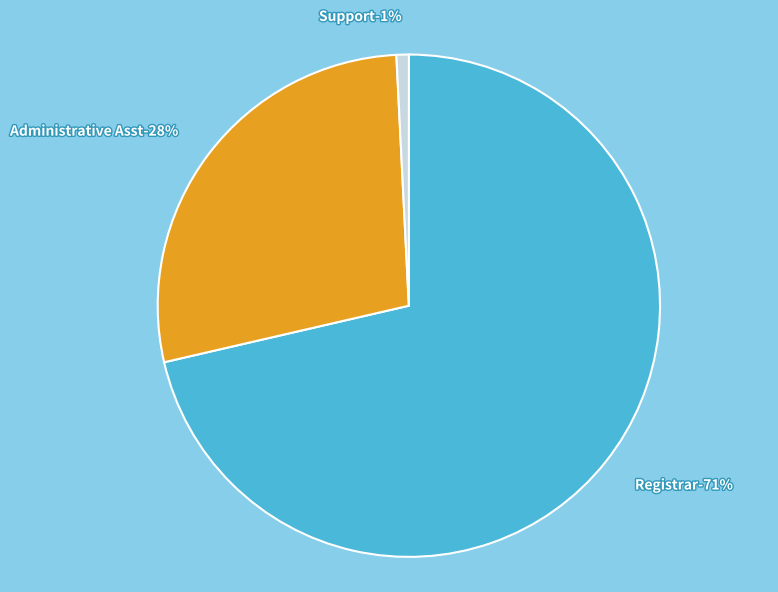

Combined, do Registrar and Support account for over 50%?

Yes